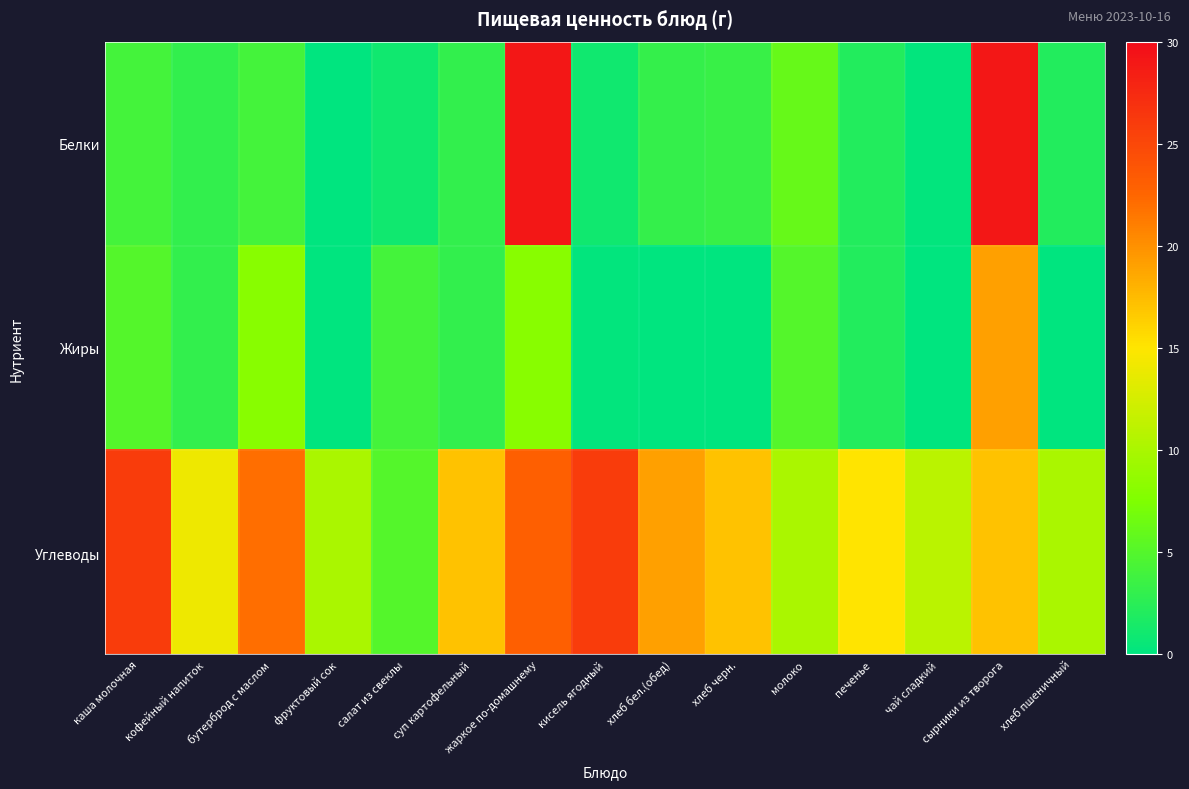

Which series has the widest spread of values?

Белки